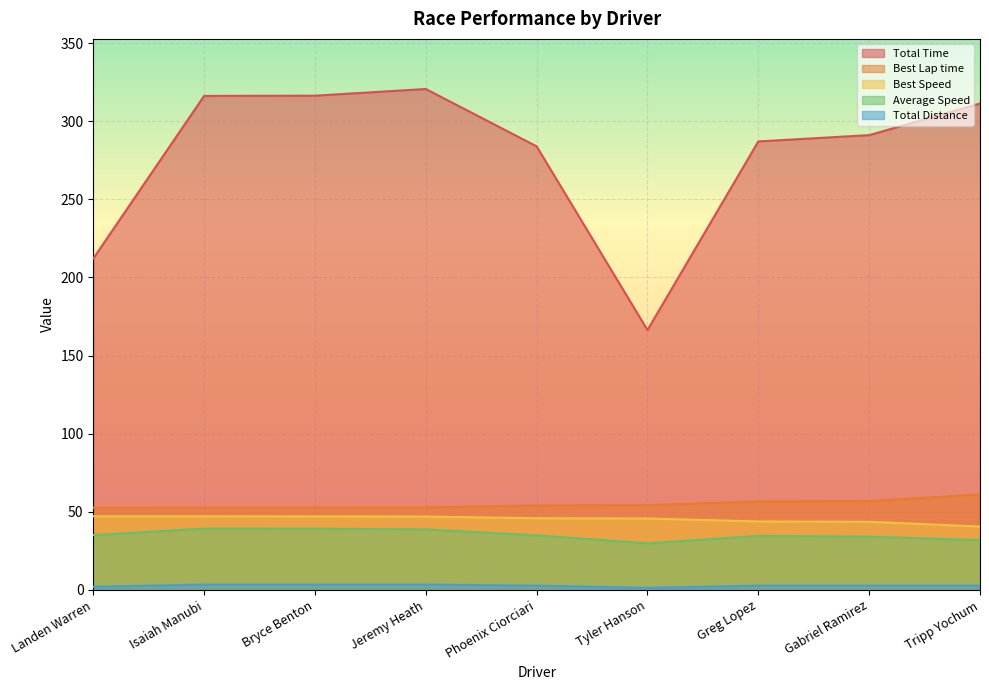

True or false: Best Lap time has a value of 26.2 at Greg Lopez.

False